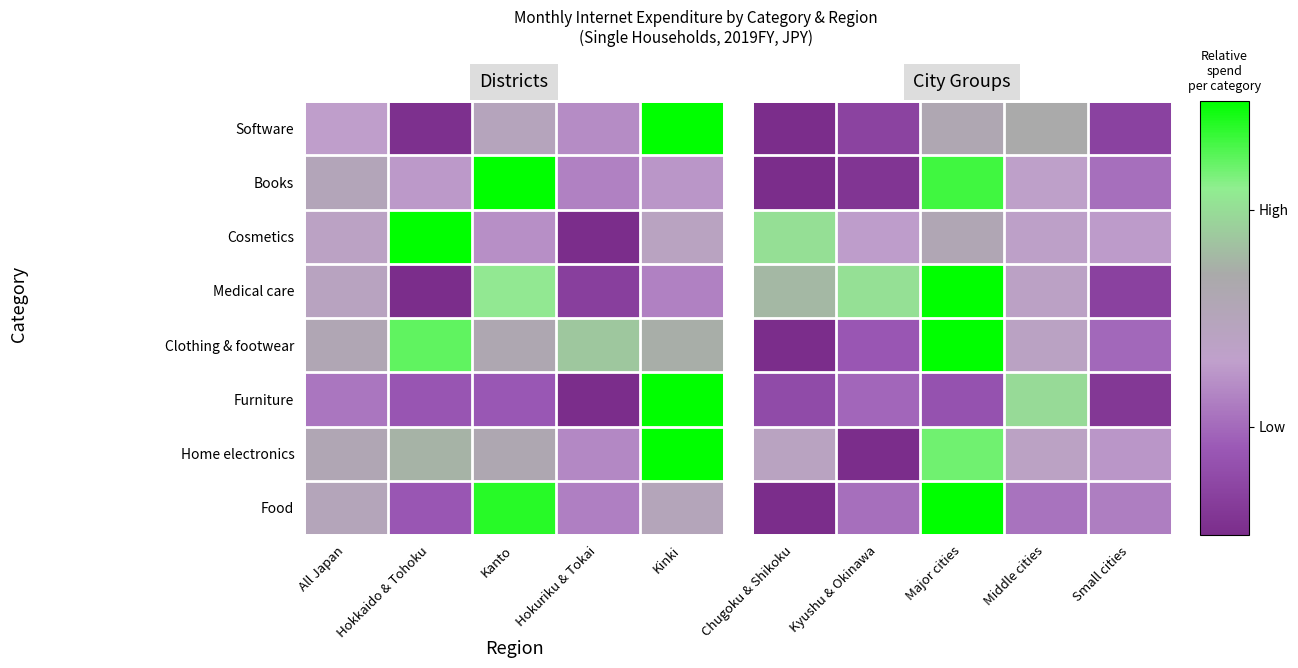

True or false: Home electronics has a value of 0.8 at Chugoku & Shikoku.

False